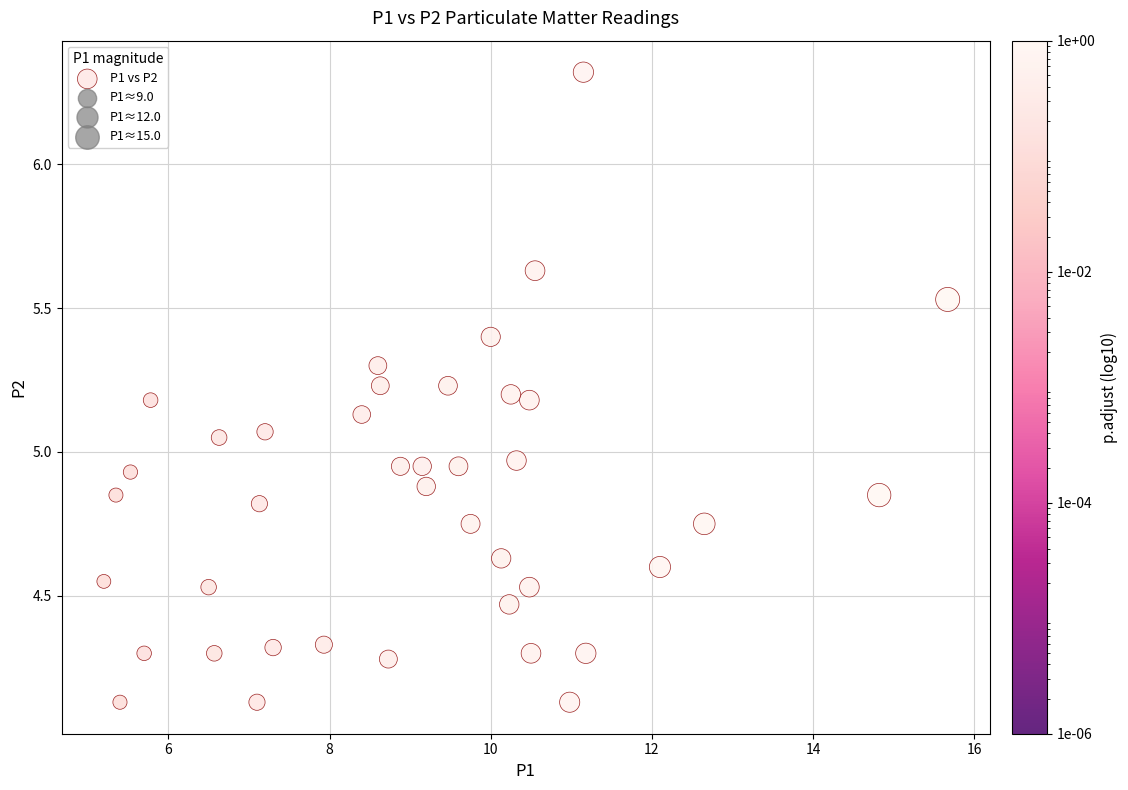

What is the range of Y values (max minus min)?

2.2